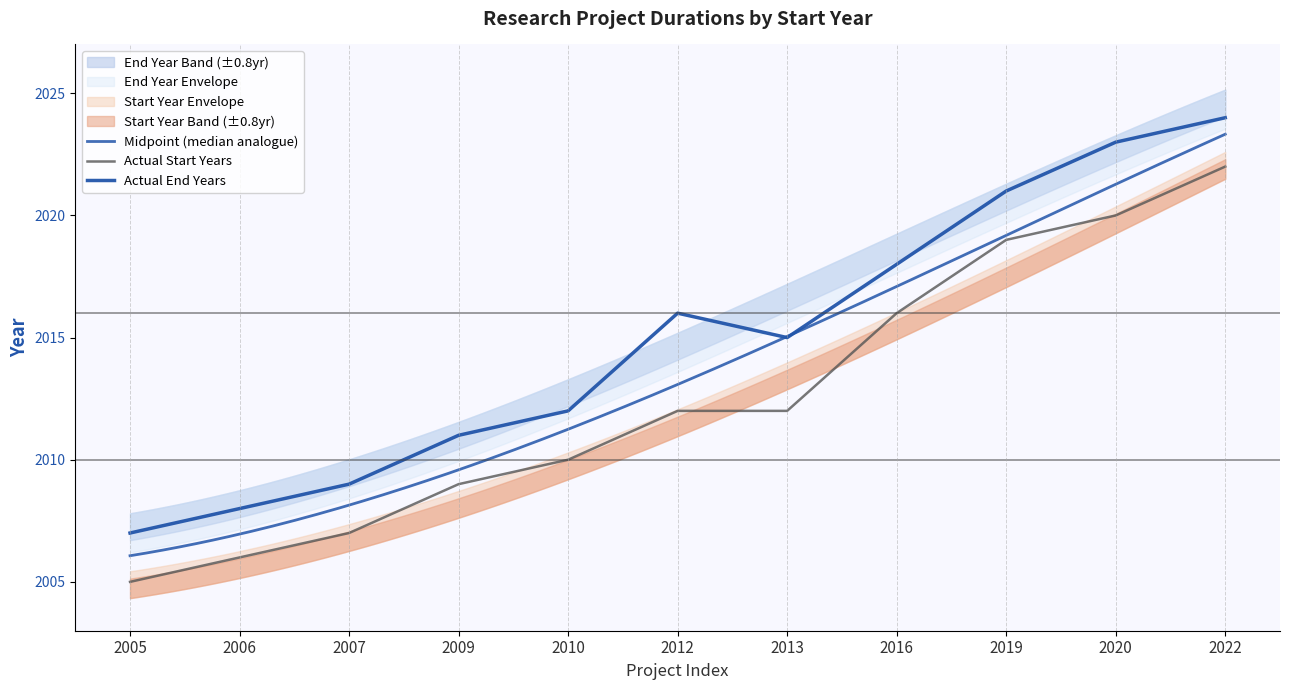

How many data points in Start Year are less than 2012?

5